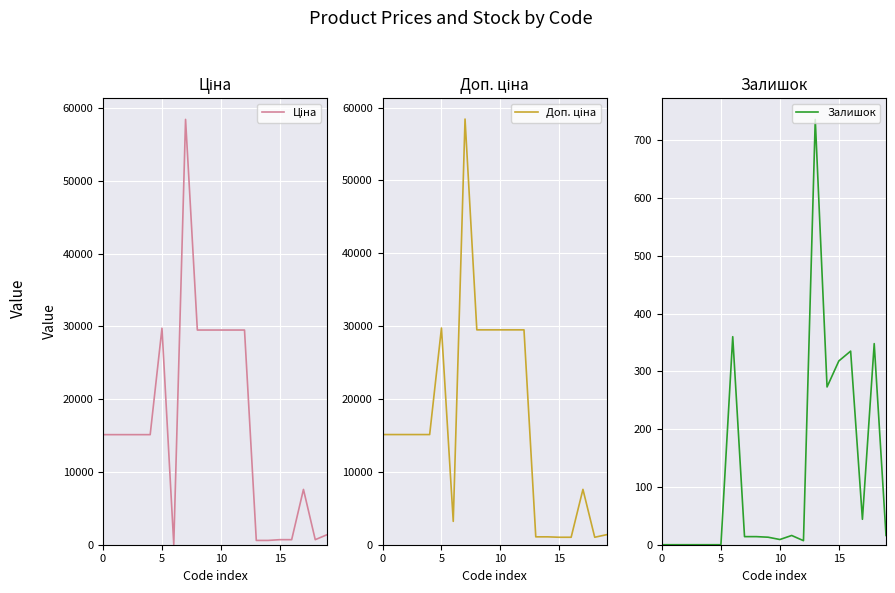

Which category has the highest value across all series?

7